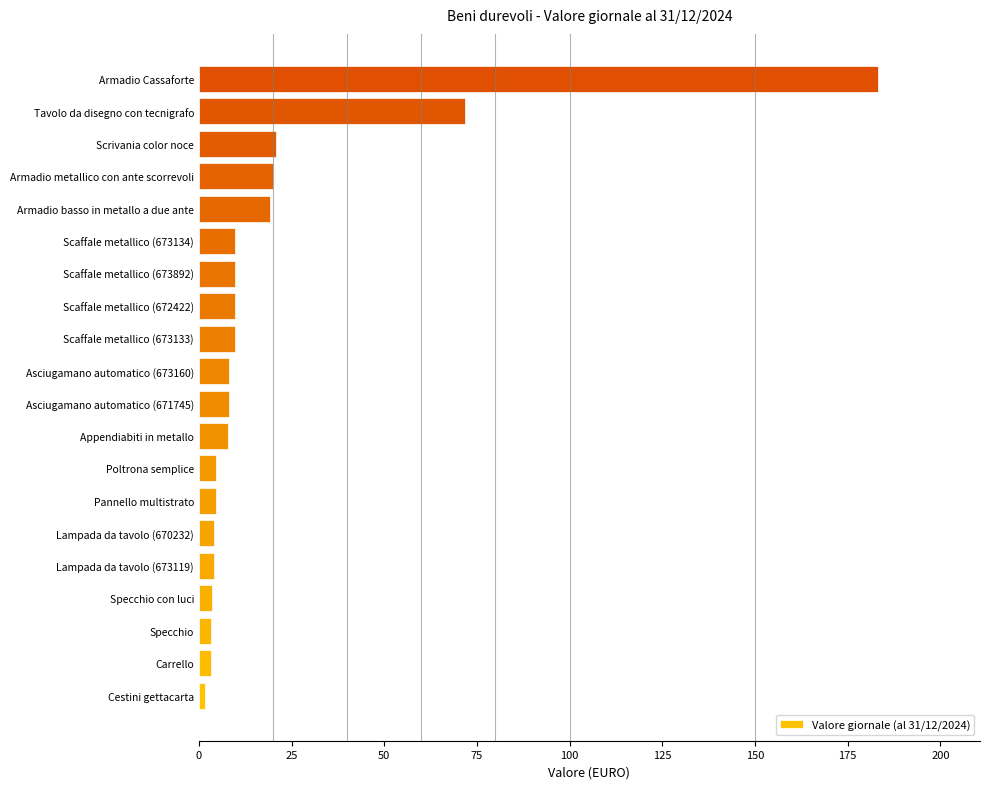

Is it true that the value at Armadio Cassaforte is 183.2?

True